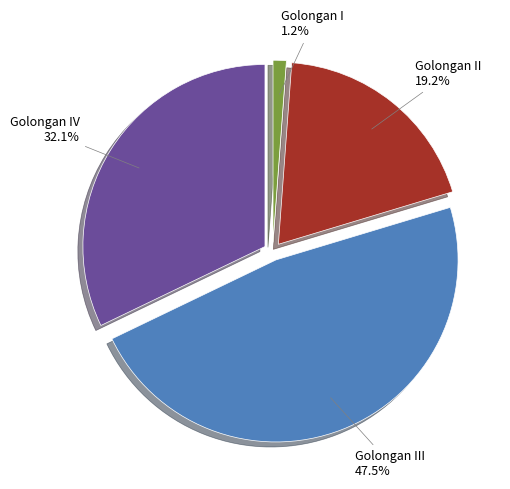

Which slice is the largest?

Golongan III